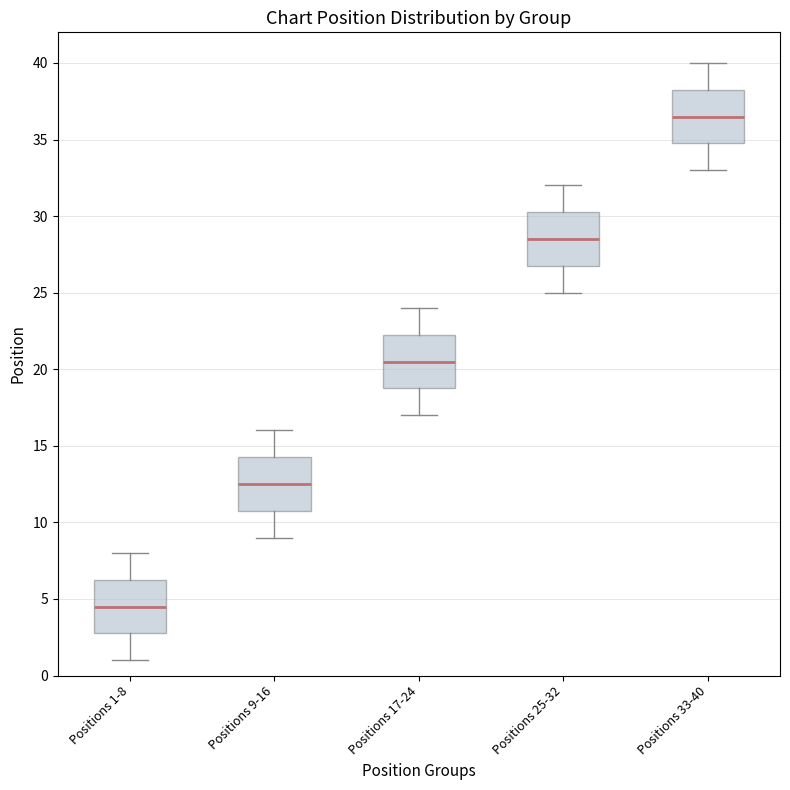

Reading left to right, transcribe this box plot: for each box, give where its median line is, the range the box spans, and where its two whiskers end, as read against the y-axis. The values are not printed on the chart, so give them approximately, as read against the axis.

Positions 1-8: median 4.5, box 3.0 to 6.5, whiskers 1.0 to 8.0
Positions 9-16: median 12.5, box 11.0 to 14.5, whiskers 9.0 to 16.0
Positions 17-24: median 20.5, box 19.0 to 22.5, whiskers 17.0 to 24.0
Positions 25-32: median 28.5, box 27.0 to 30.5, whiskers 25.0 to 32.0
Positions 33-40: median 36.5, box 35.0 to 38.5, whiskers 33.0 to 40.0